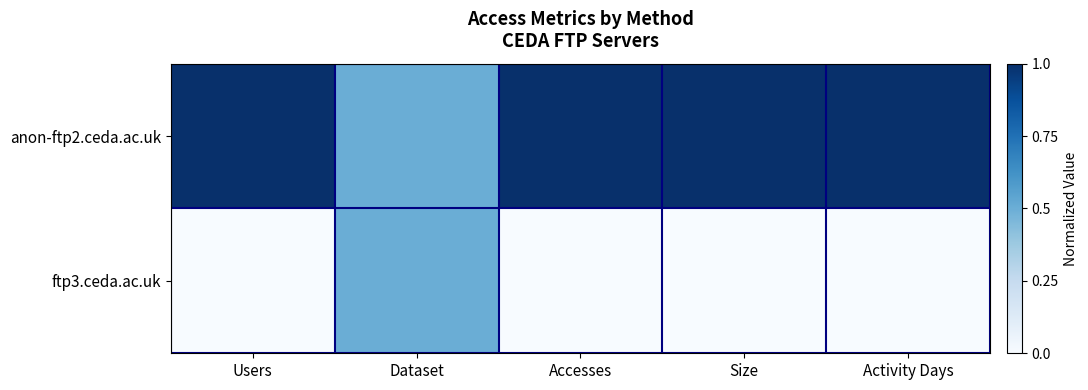

Reading left to right, extract all data points from this chart.

anon-ftp2.ceda.ac.uk: Users=1.0	Dataset=0.5	Accesses=1.0	Size=1.0	Activity Days=1.0
ftp3.ceda.ac.uk: Users=0.0	Dataset=0.5	Accesses=0.0	Size=0.0	Activity Days=0.0